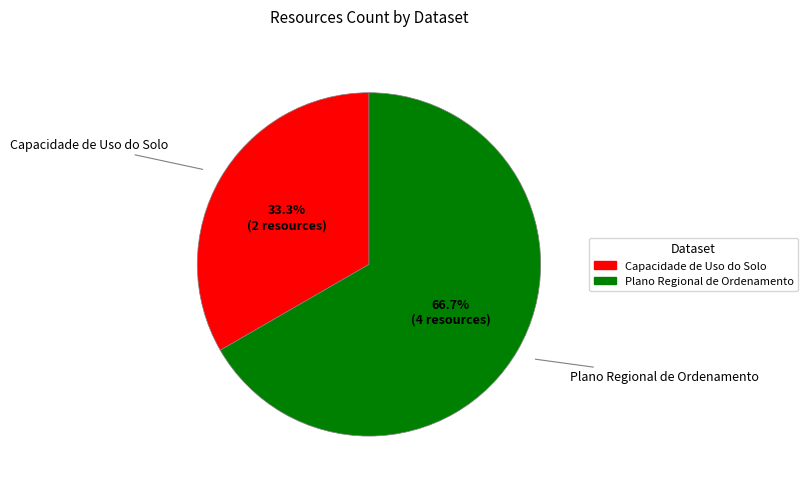

To the nearest percent, what portion does Capacidade de Uso do Solo represent?

33%